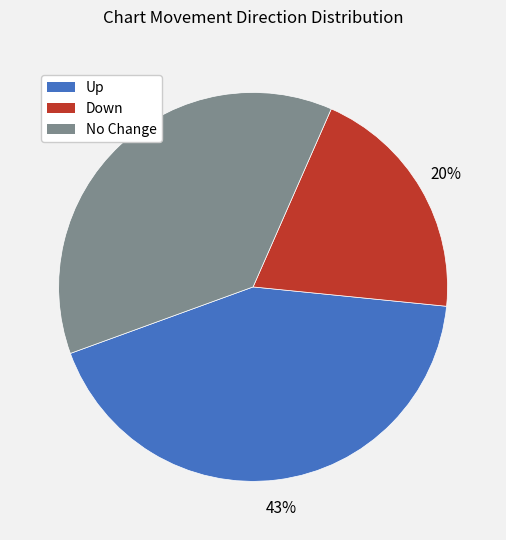

Is there a majority slice in this chart?

No